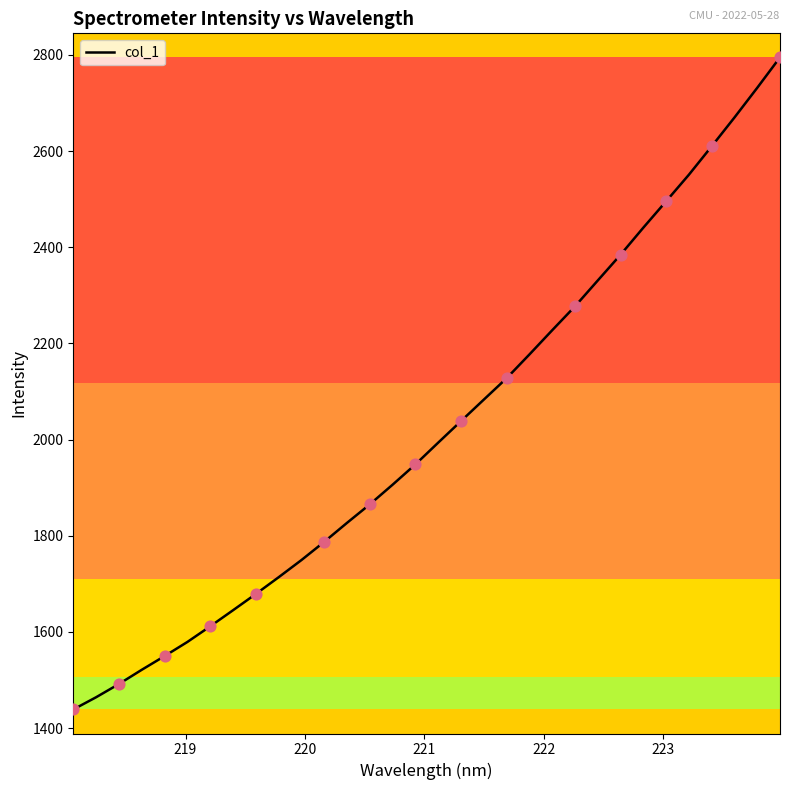

What is the maximum value shown in the chart?

2795.0